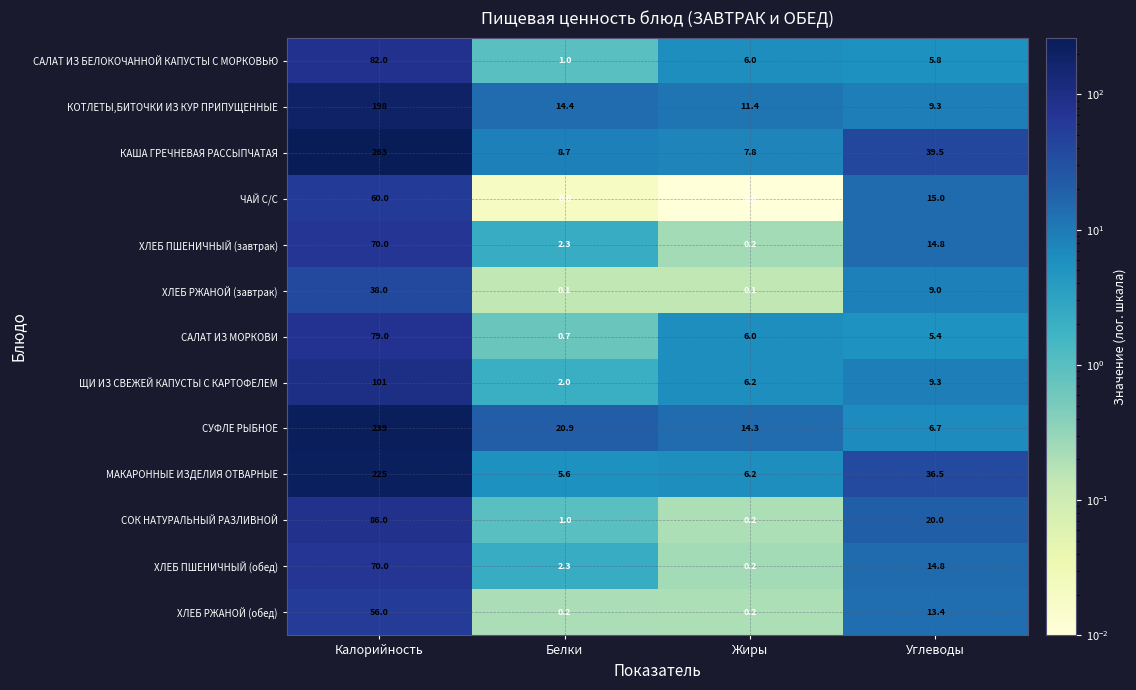

What is the average value of the КОТЛЕТЫ,БИТОЧКИ ИЗ КУР ПРИПУЩЕННЫЕ series?

58.3